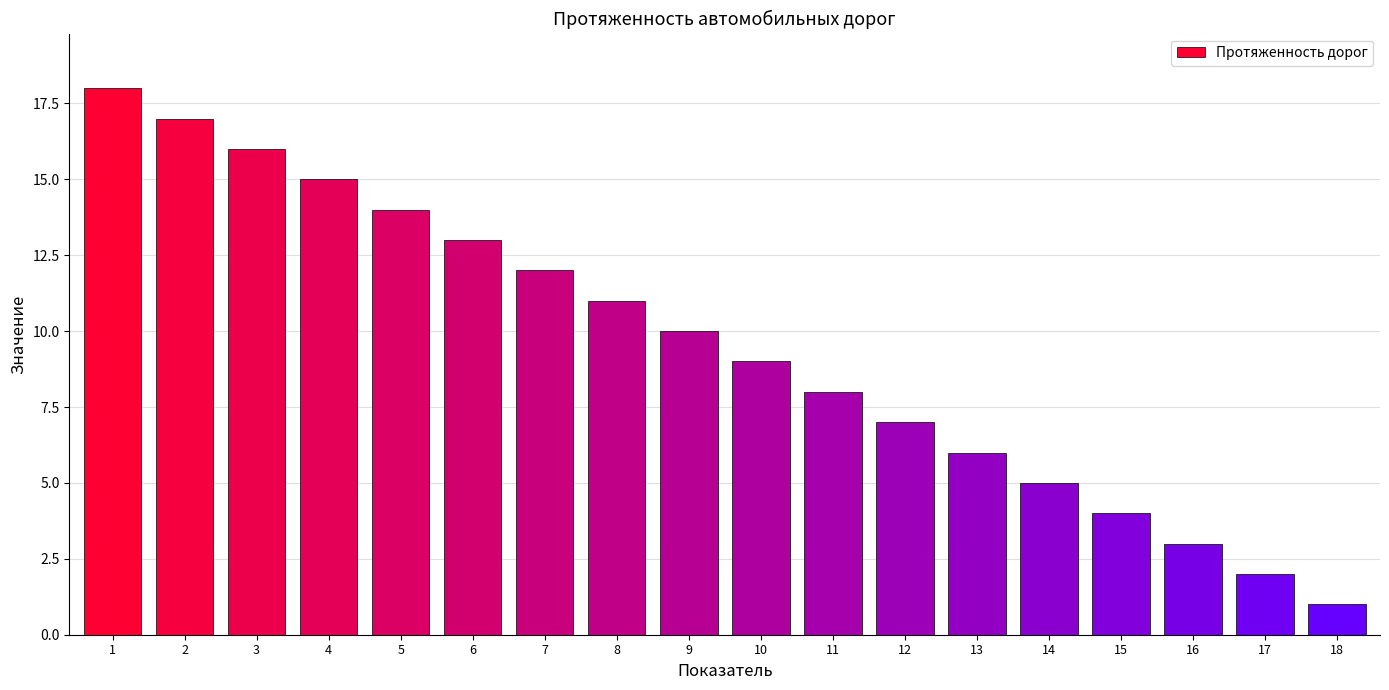

The value at 12 is 7. True or false?

True